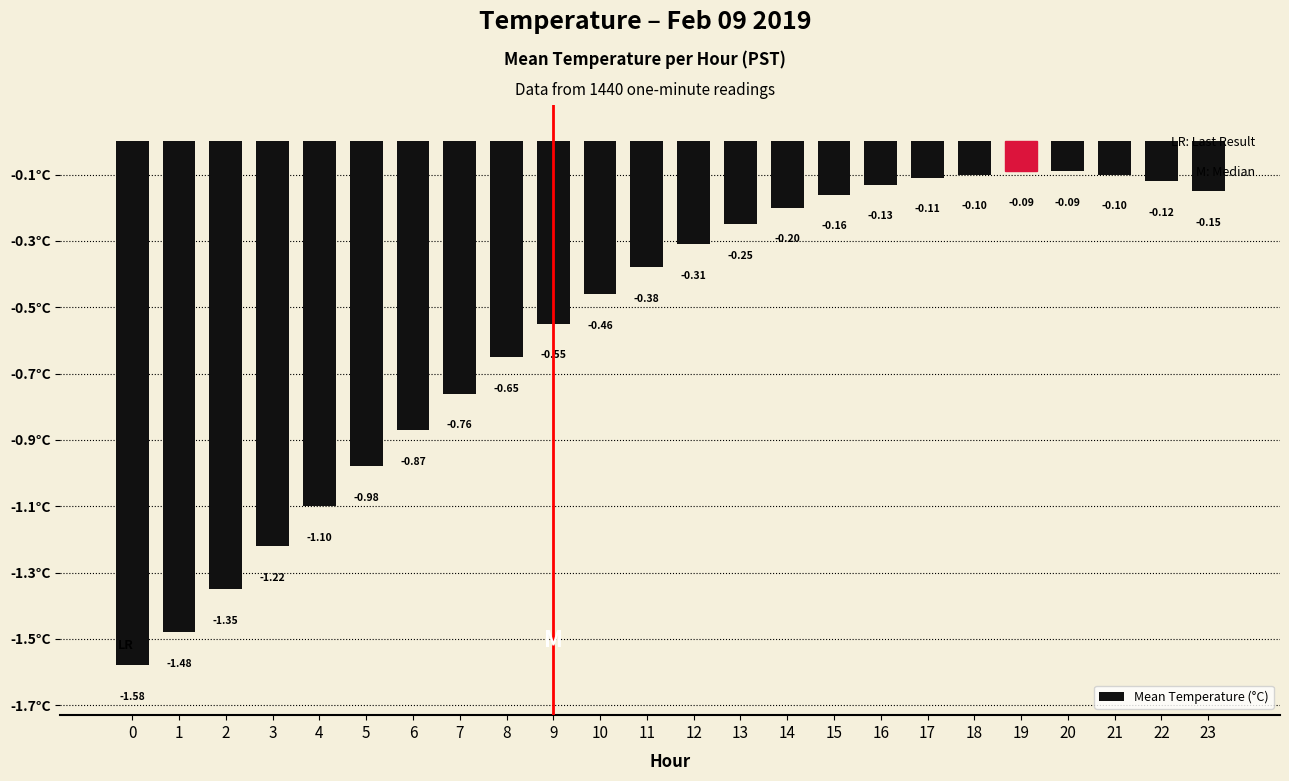

What is the sum of all values?

-13.2